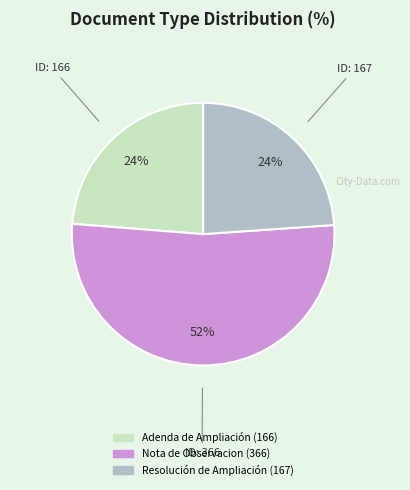

Is it true that Adenda de Ampliación is 24% of the pie?

True